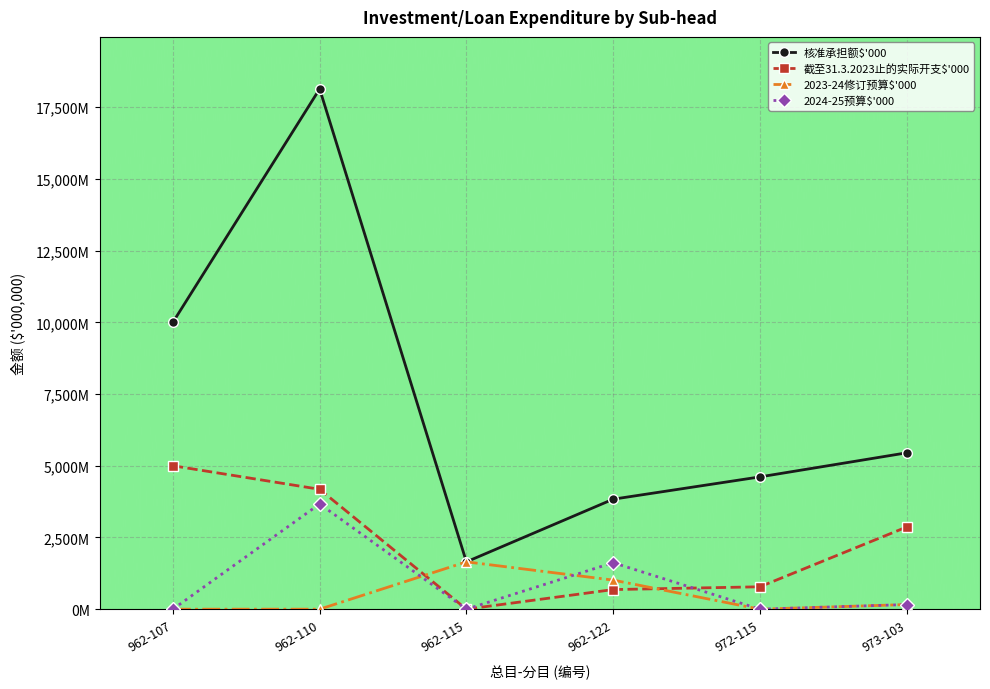

Which series has the largest total across all categories?

核准承担额$'000